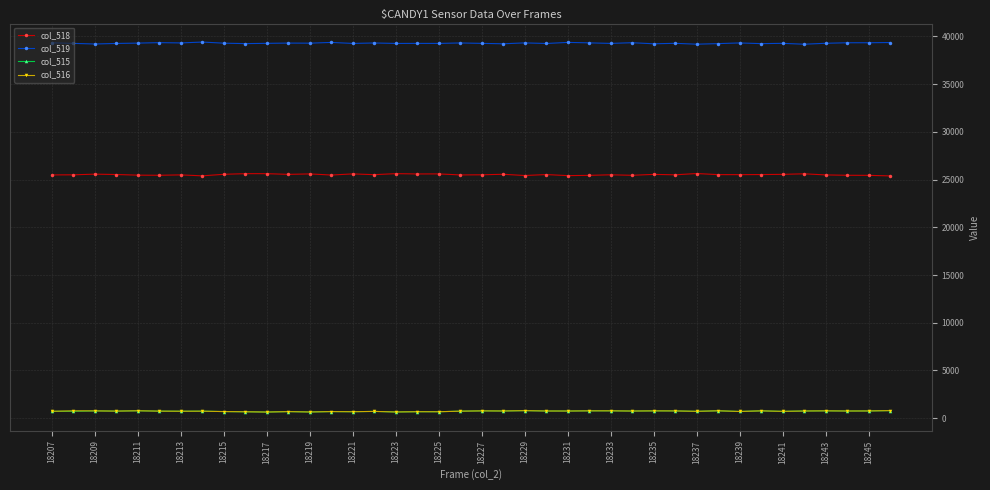

At how many categories does at least one series exceed 28243?

40